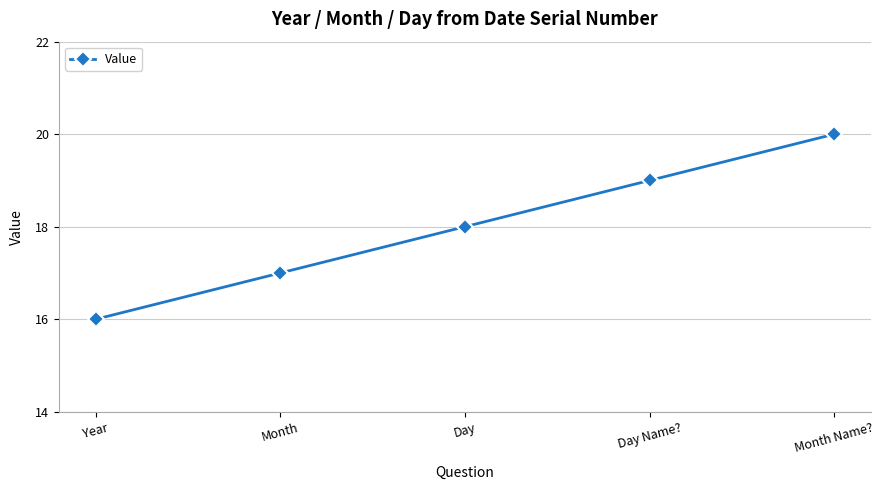

Rank the categories by value from lowest to highest.

Year, Month, Day, Day Name?, Month Name?